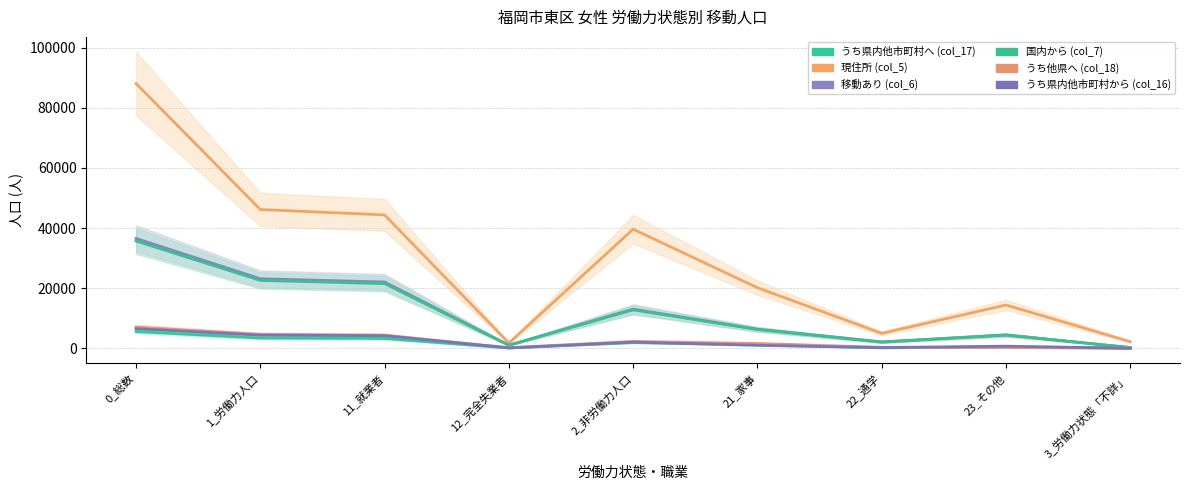

What position from the left is 1_労働力人口?

2